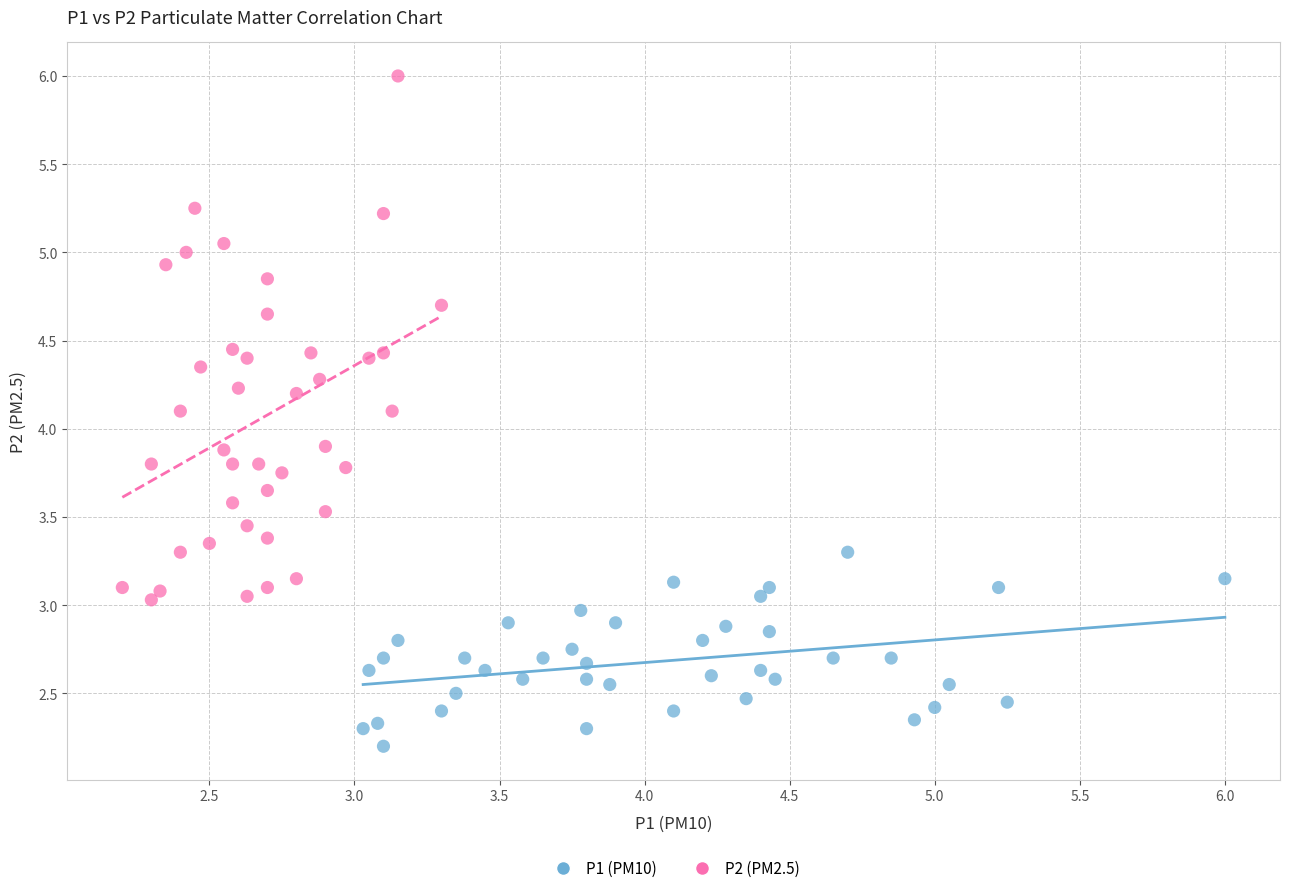

What are all the series names shown in the legend?

P1 (PM10), P2 (PM2.5)